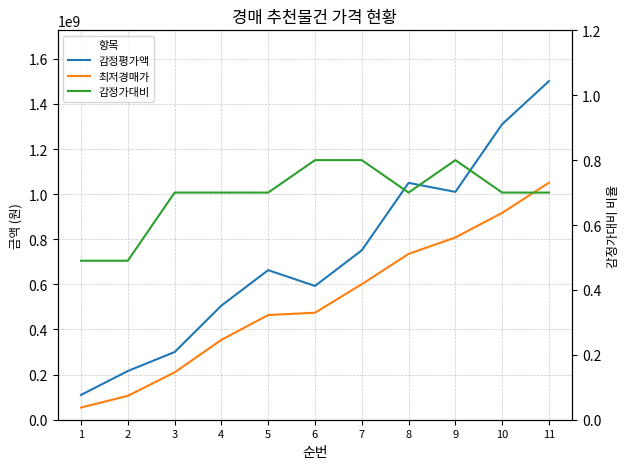

Is this an area chart (filled region under the line)?

No